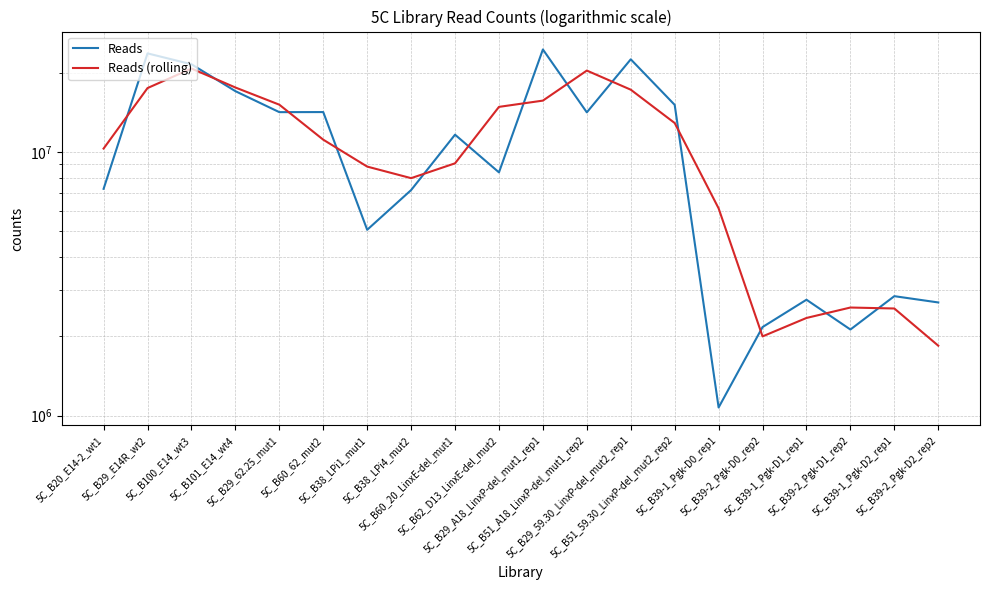

What is the highest value of the Reads (rolling) series?

20749329.0